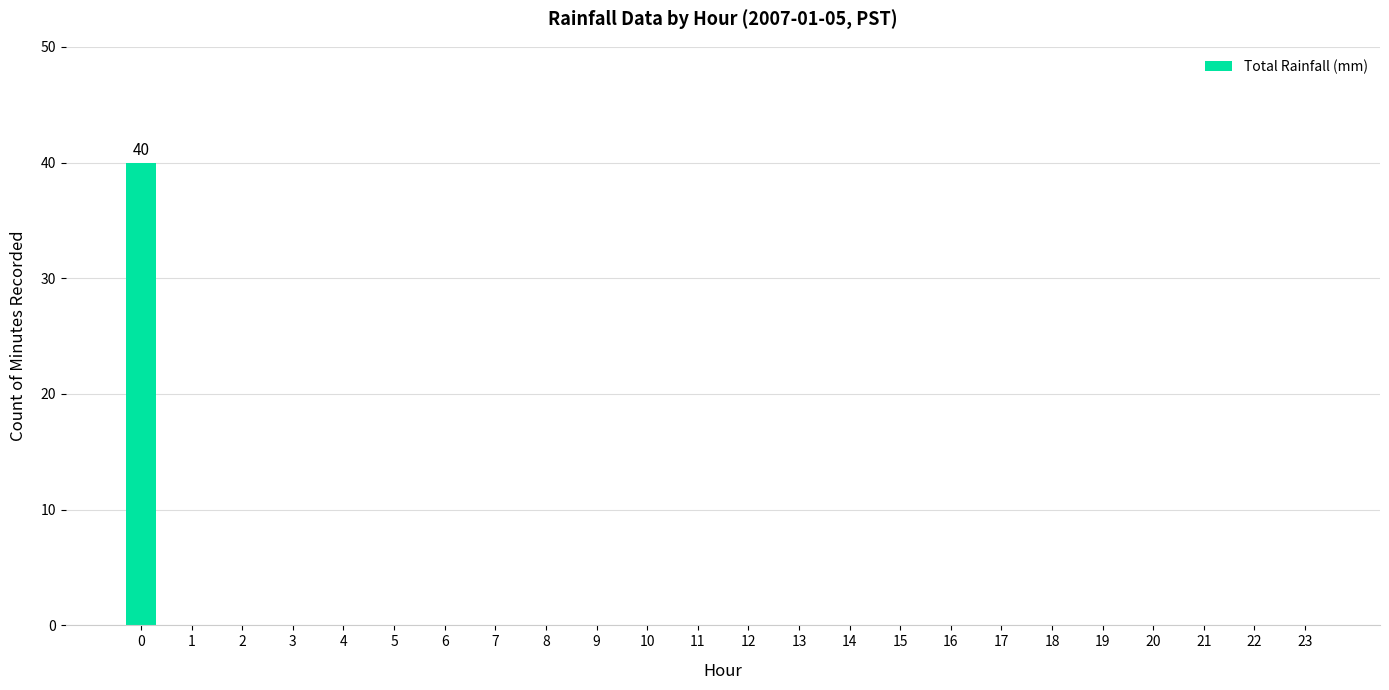

The chart shows a value of 0 at 18. True or false?

True